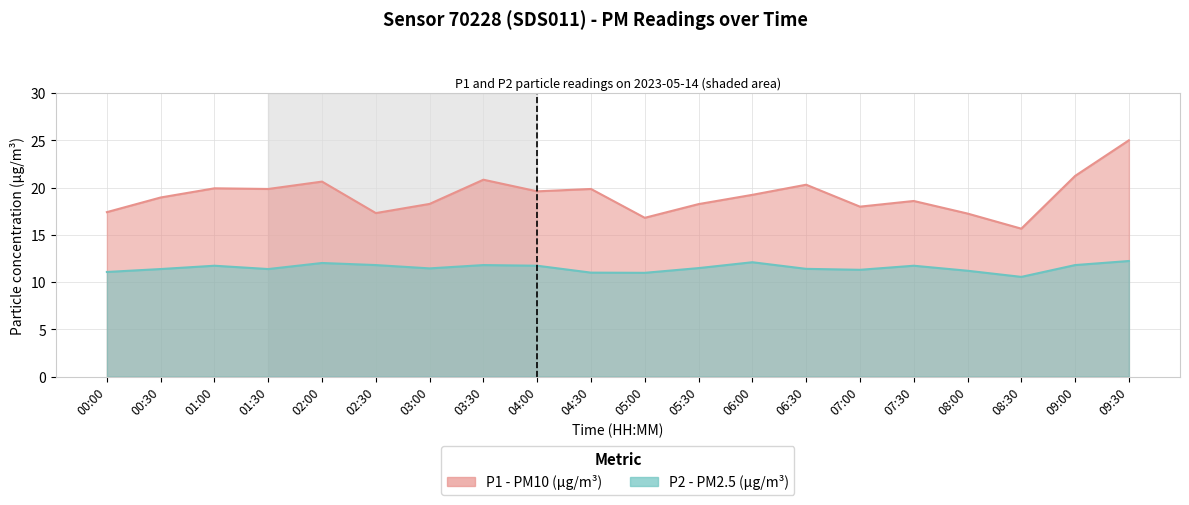

What position from the right is 00:00?

20